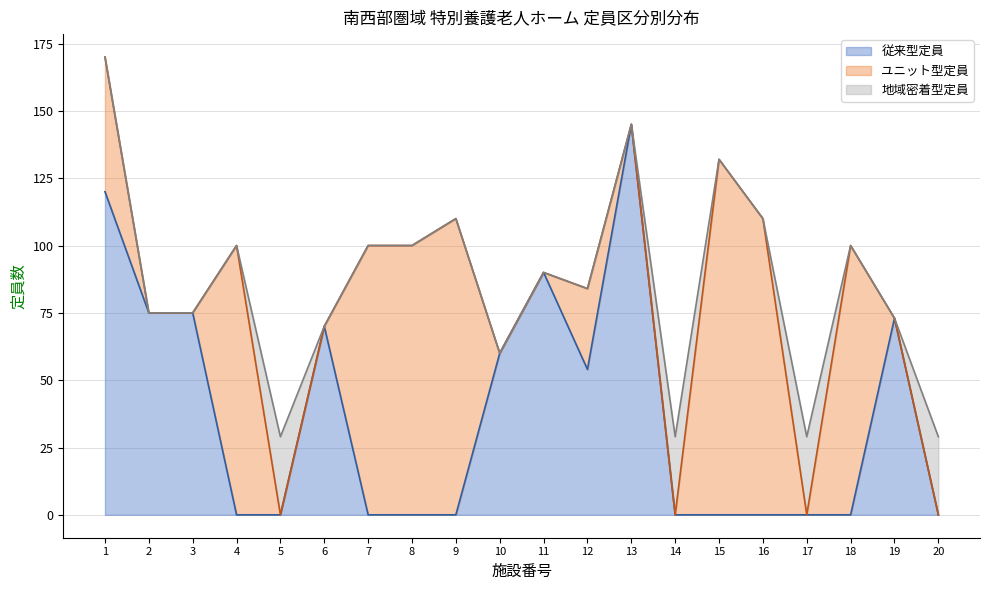

Does the chart display data point markers on the line(s)?

No